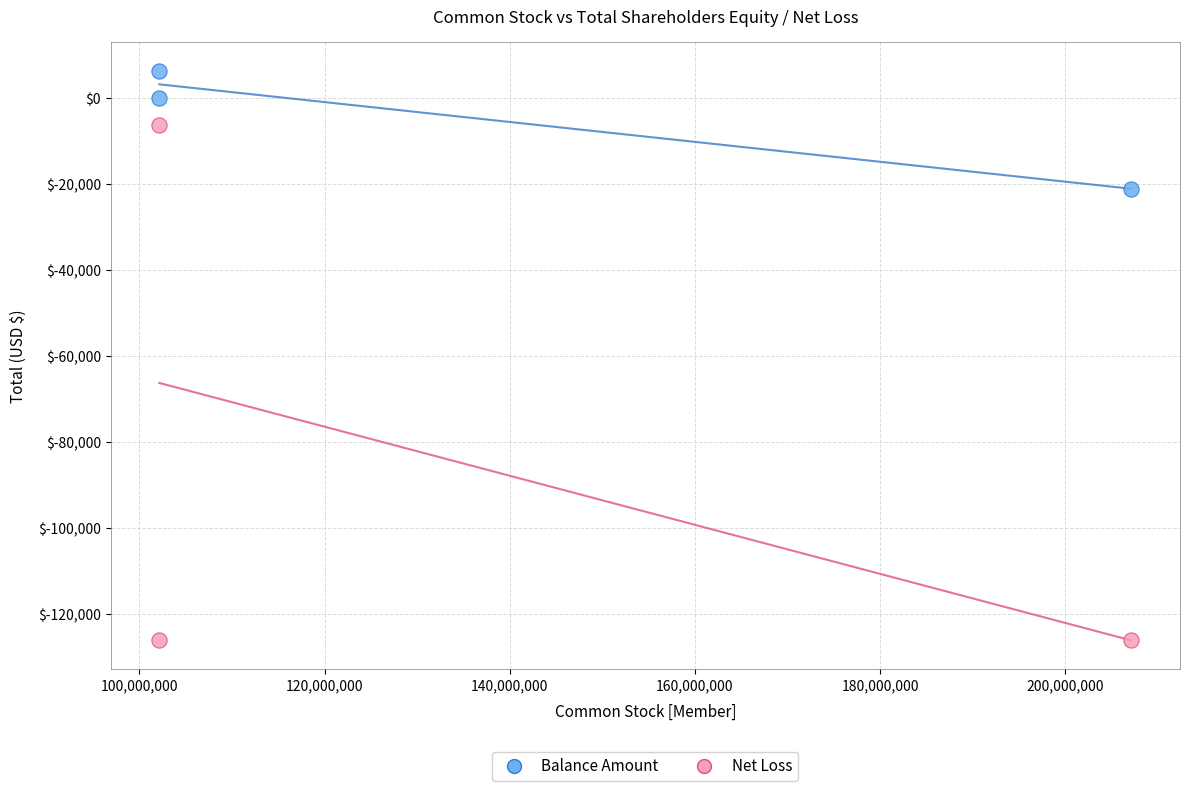

Across all data points, what is the range of X values (max minus min)?

105000000